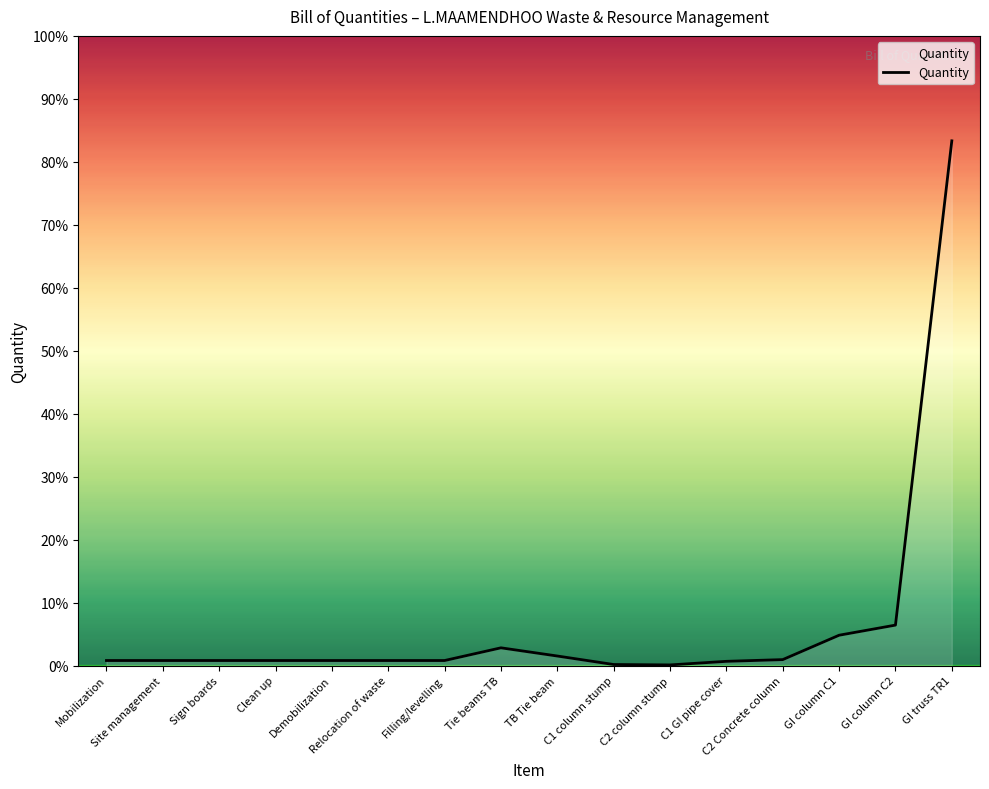

Rank the categories by value from lowest to highest.

C2 column stump, C1 column stump, C1 GI pipe cover, Mobilization, Site management, Sign boards, Clean up, Demobilization, Relocation of waste, Filling/levelling, C2 Concrete column, TB Tie beam, Tie beams TB, GI column C1, GI column C2, GI truss TR1